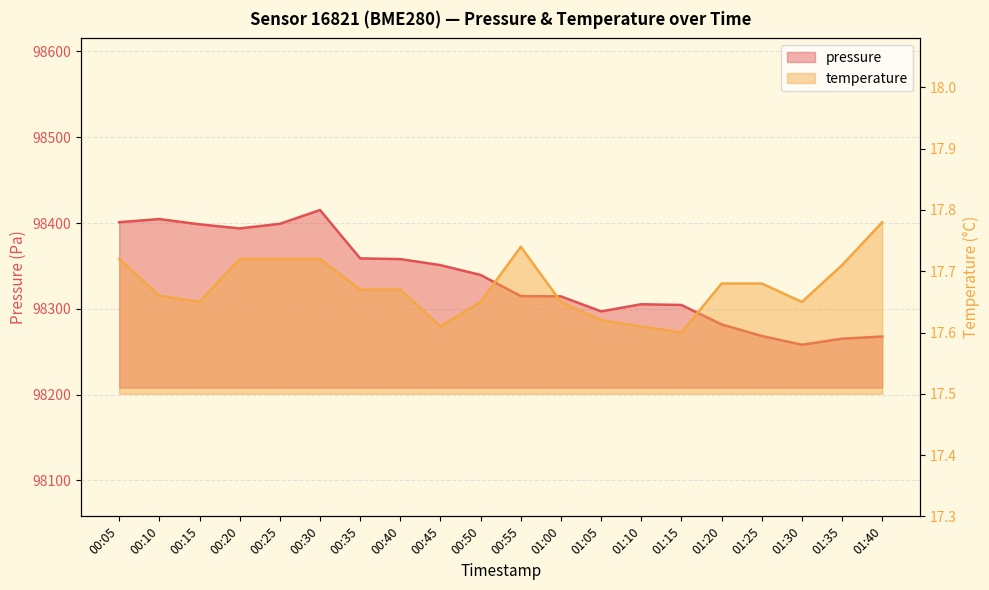

Reading right to left, transcribe all the data shown in this chart.

pressure: 01:40=98267.8	01:35=98265.3	01:30=98258.2	01:25=98268.4	01:20=98281.9	01:15=98304.6	01:10=98305.4	01:05=98297.1	01:00=98314.6	00:55=98314.9	00:50=98339.5	00:45=98351.0	00:40=98358.0	00:35=98358.8	00:30=98415.2	00:25=98399.1	00:20=98393.8	00:15=98398.5	00:10=98404.7	00:05=98401.0
temperature: 01:40=17.8	01:35=17.7	01:30=17.6	01:25=17.7	01:20=17.7	01:15=17.6	01:10=17.6	01:05=17.6	01:00=17.6	00:55=17.7	00:50=17.6	00:45=17.6	00:40=17.7	00:35=17.7	00:30=17.7	00:25=17.7	00:20=17.7	00:15=17.6	00:10=17.7	00:05=17.7